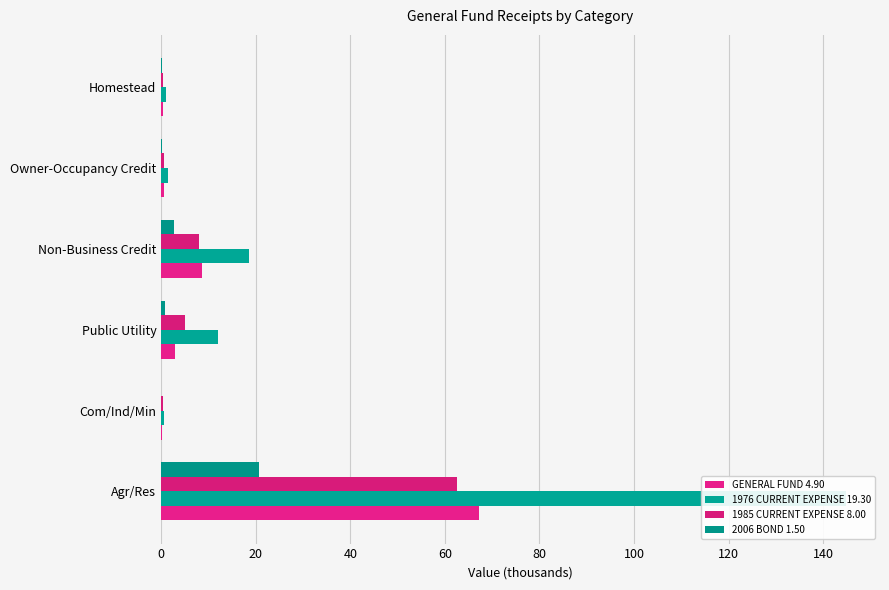

Reading left to right, what are all the values shown in this chart?

GENERAL FUND 4.90: 67.3	0.2	3.0	8.6	0.6	0.4
1976 CURRENT EXPENSE 19.30: 144.8	0.5	11.9	18.6	1.4	0.9
1985 CURRENT EXPENSE 8.00: 62.6	0.3	4.9	8.0	0.6	0.4
2006 BOND 1.50: 20.6	0.1	0.9	2.6	0.2	0.1